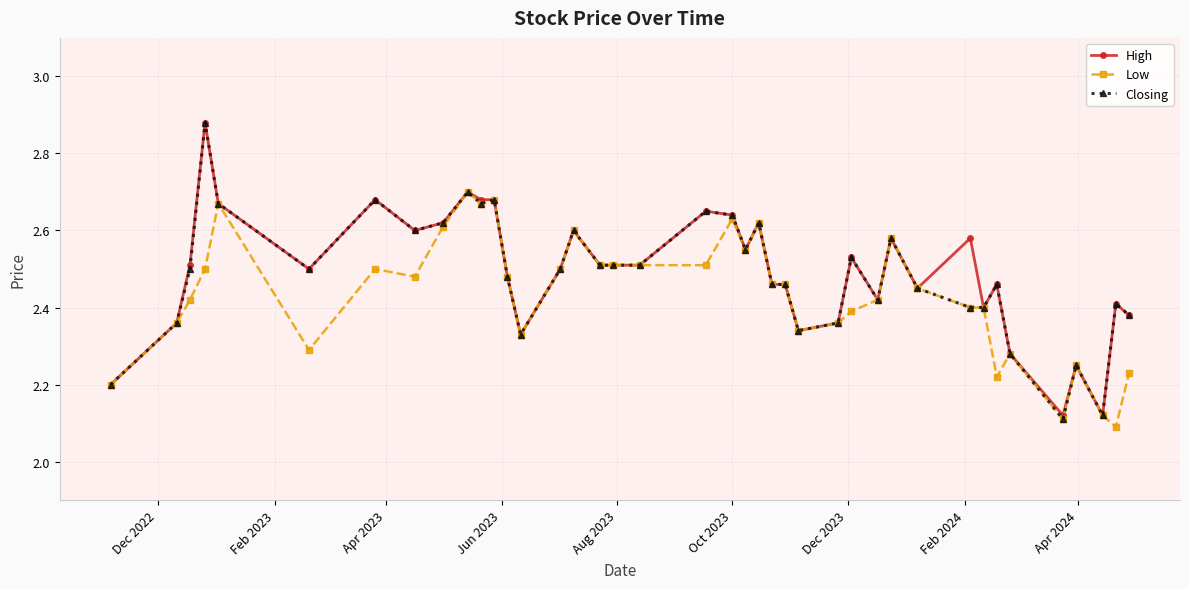

True or false: Closing has more than 2 interior local peaks.

True